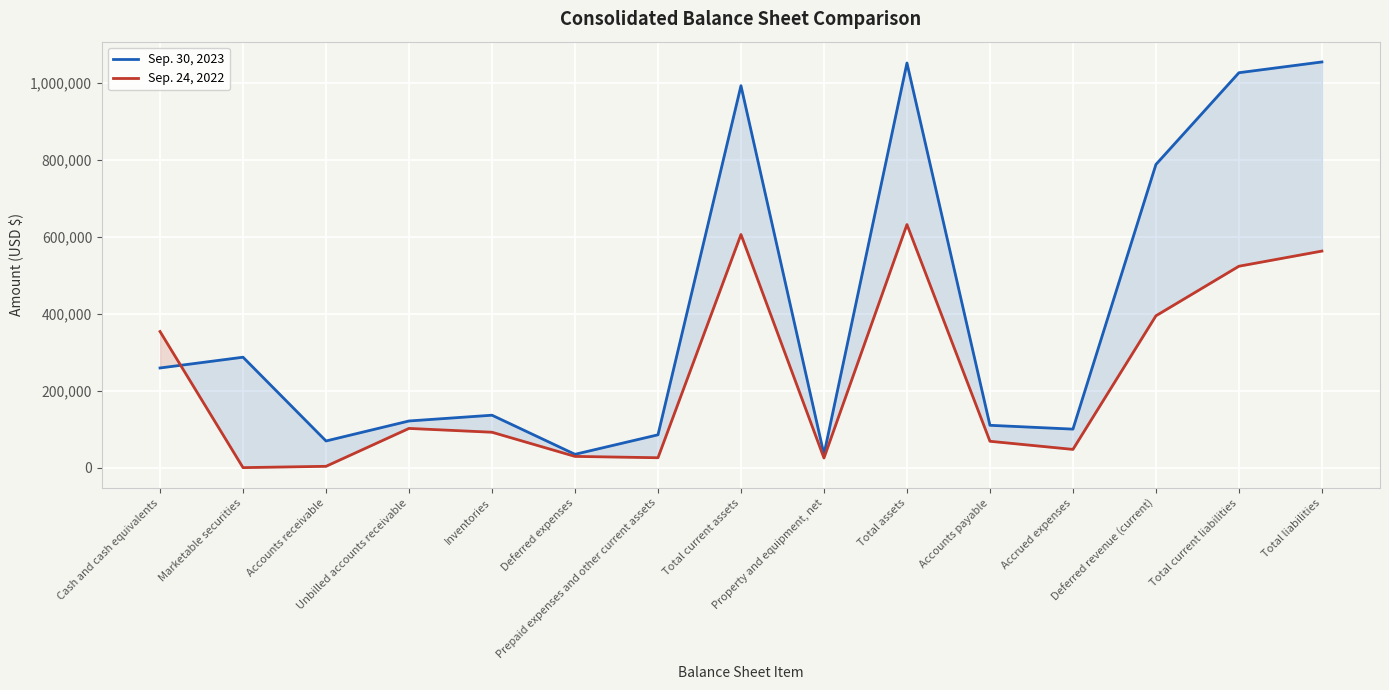

What value does the Sep. 30, 2023 series have at Cash and cash equivalents, to the nearest 50?

258750